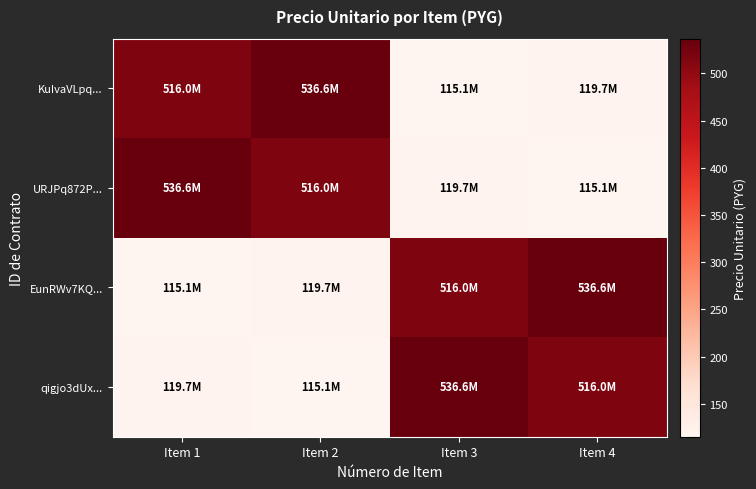

Which series changed the most between Item 1 and Item 2?

KuIvaVLpq...